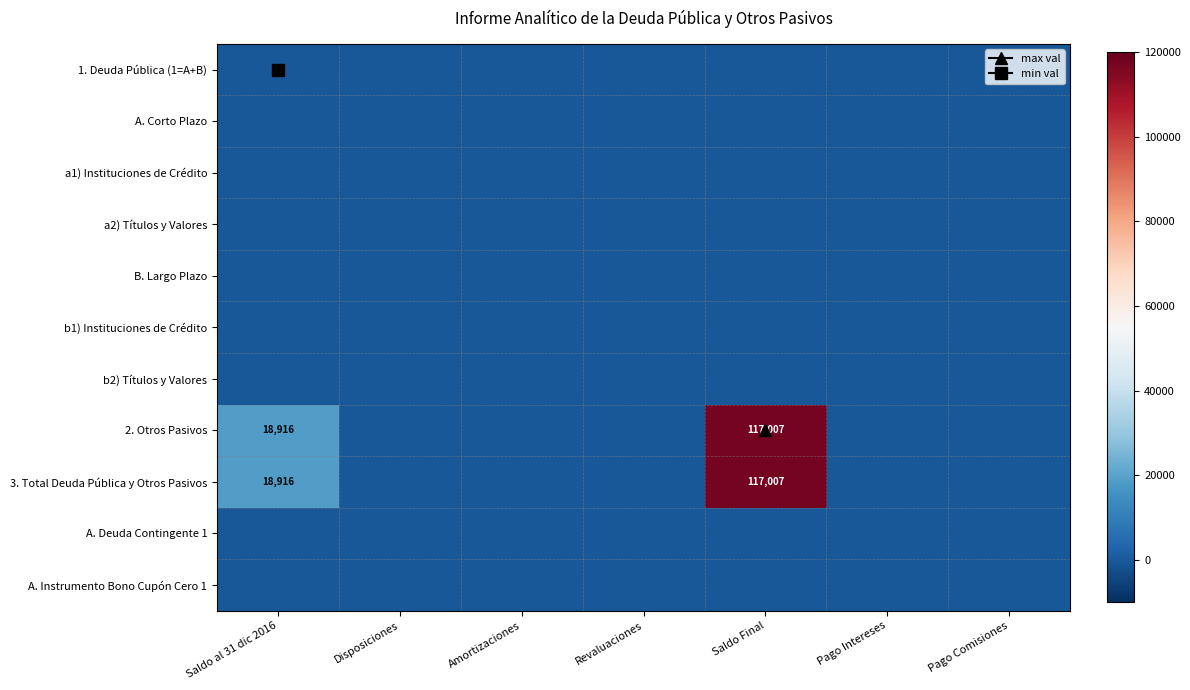

Which has a higher value, Disposiciones or Pago Comisiones?

Disposiciones